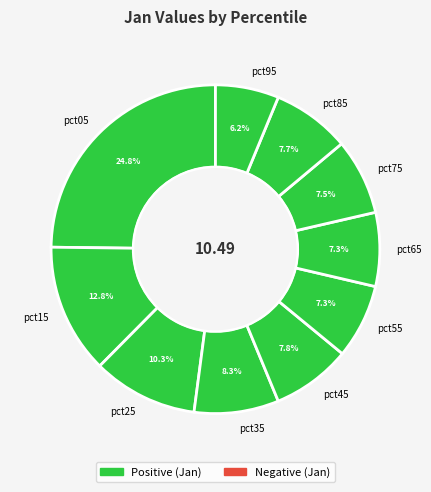

To the nearest percent, what is the combined percentage of pct95 and pct65?

14%